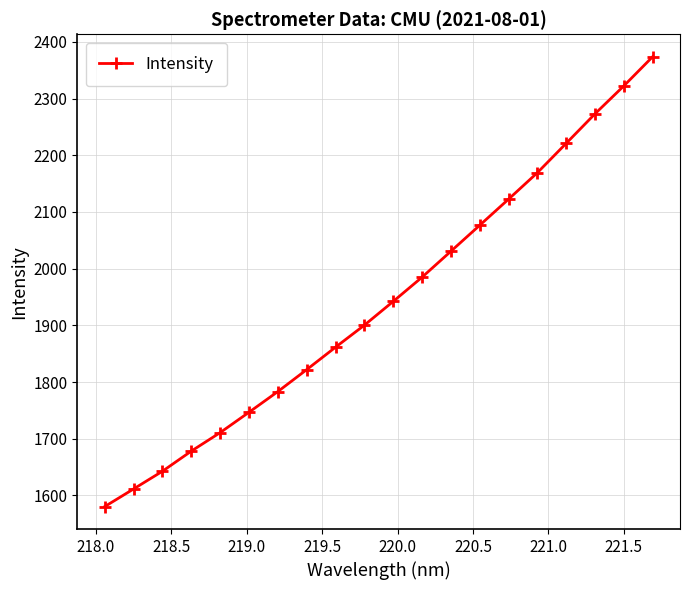

Reading left to right, extract all data points from this chart.

1580.5	1611.6	1642.8	1678.3	1710.9	1746.8	1783.3	1822.0	1861.6	1900.4	1942.3	1985.0	2030.7	2076.6	2122.6	2169.3	2221.0	2273.1	2322.3	2373.8